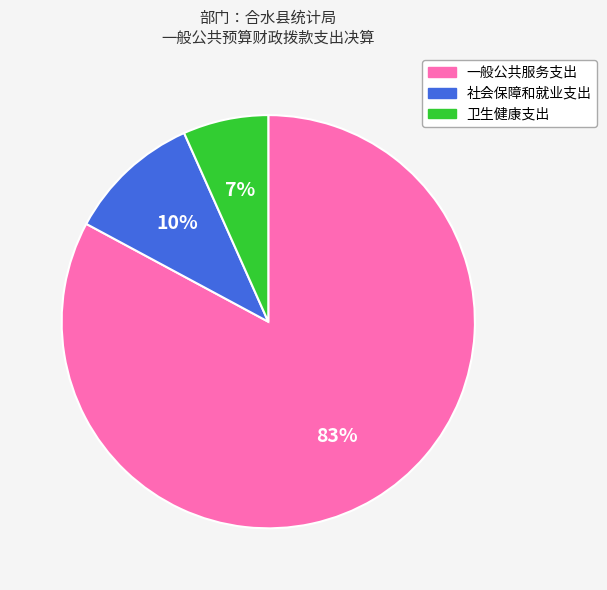

How many segments does this pie chart have?

3